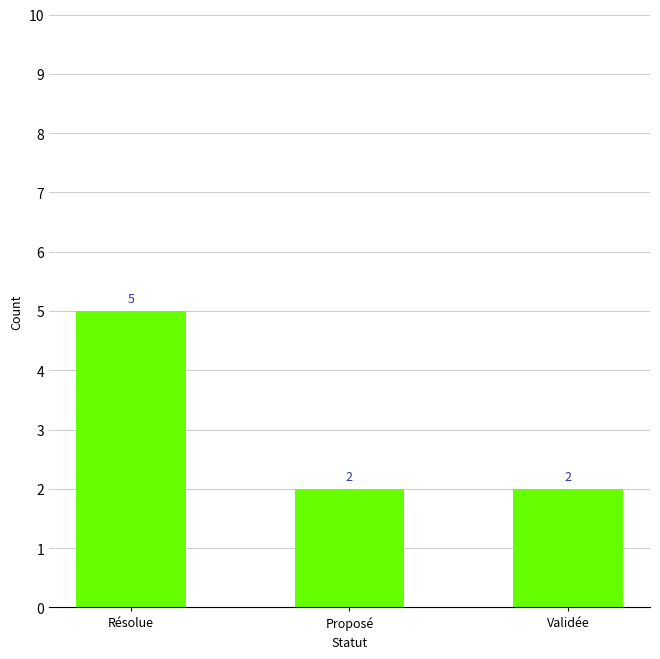

What is the label of the 3rd bar from the left?

Validée